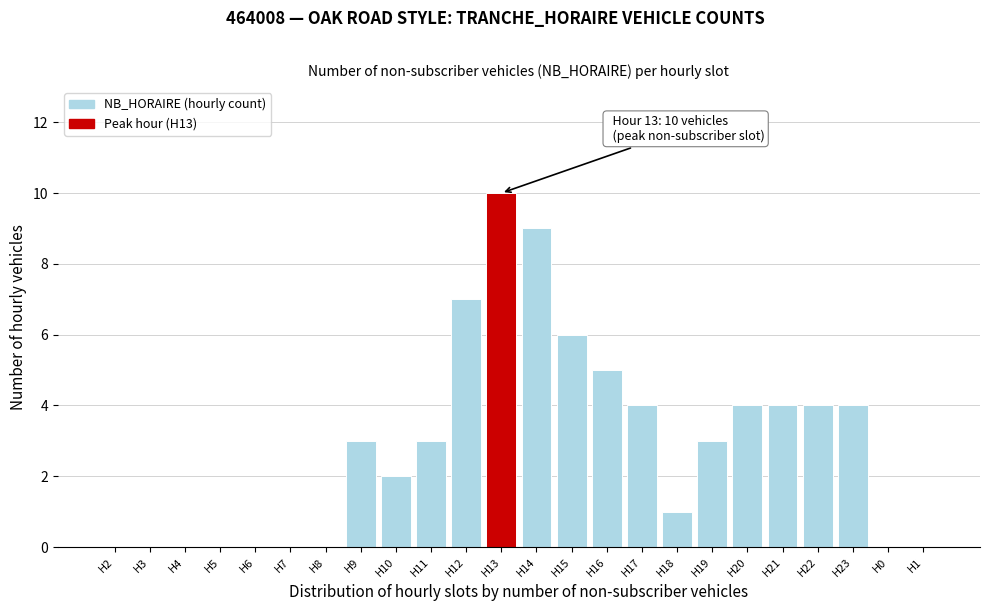

Reading left to right, transcribe all the data shown in this chart.

H2=0	H3=0	H4=0	H5=0	H6=0	H7=0	H8=0	H9=3	H10=2	H11=3	H12=7	H13=10	H14=9	H15=6	H16=5	H17=4	H18=1	H19=3	H20=4	H21=4	H22=4	H23=4	H0=0	H1=0